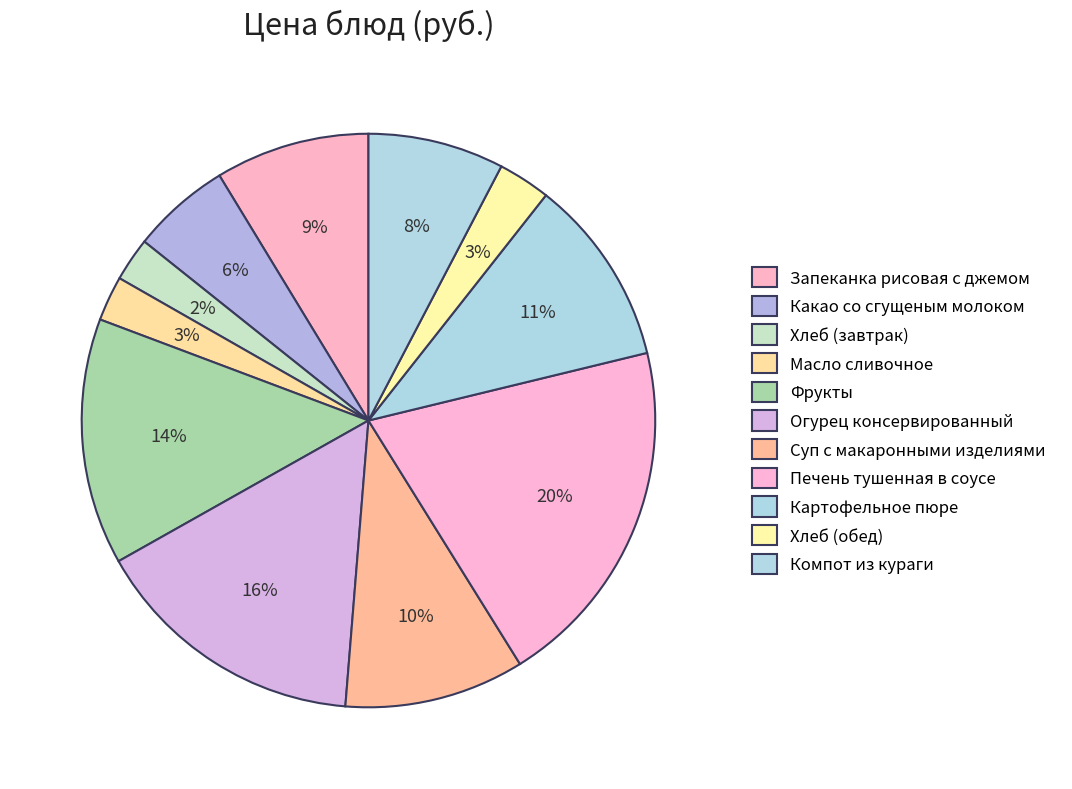

What is the largest slice in the pie chart?

Печень тушенная в соусе